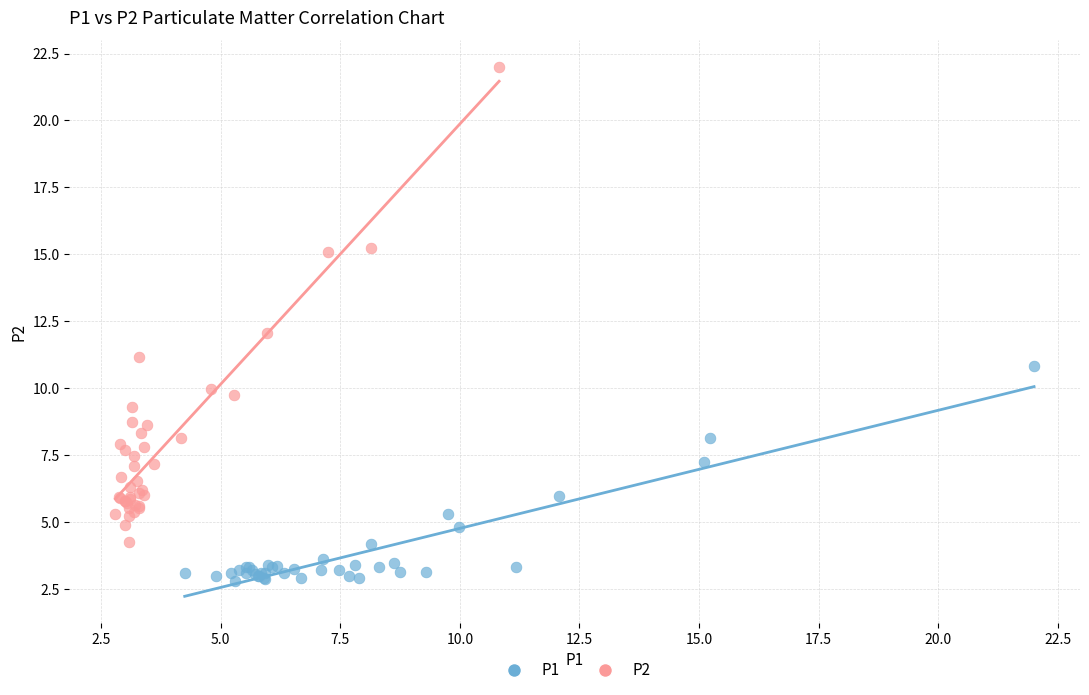

Which series contains the lowest Y value?

P1